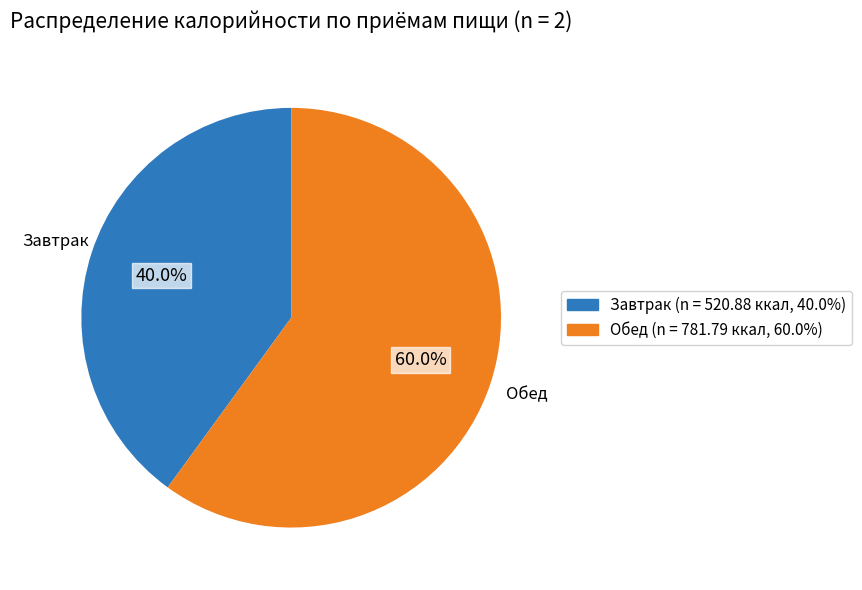

Rank the categories by value from highest to lowest.

Обед, Завтрак